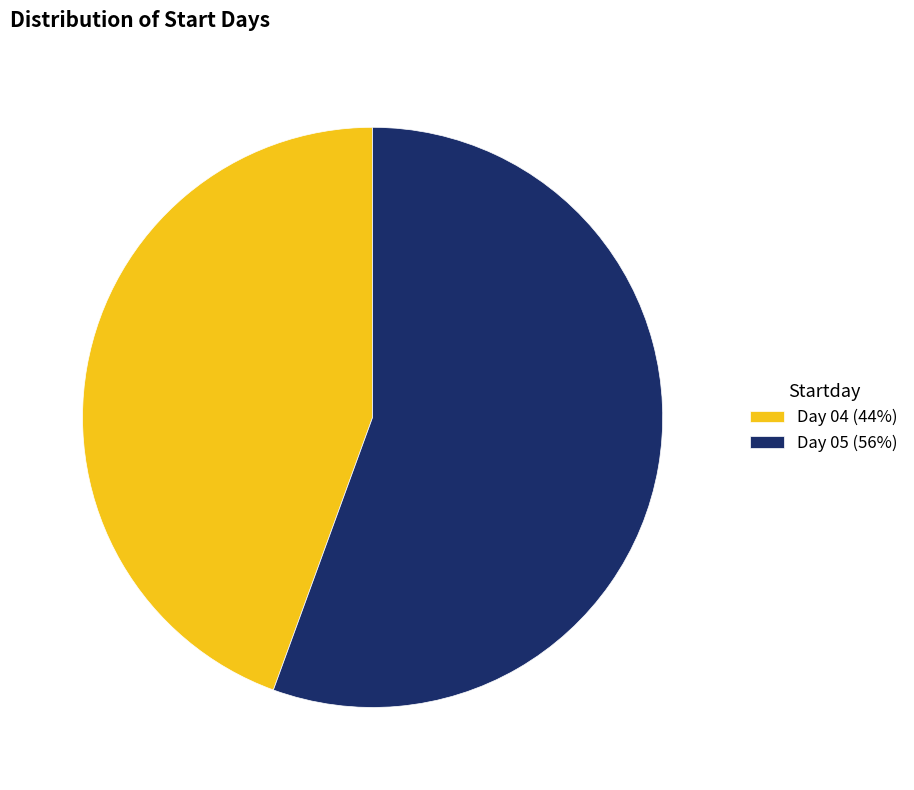

Count the number of slices in the pie.

2